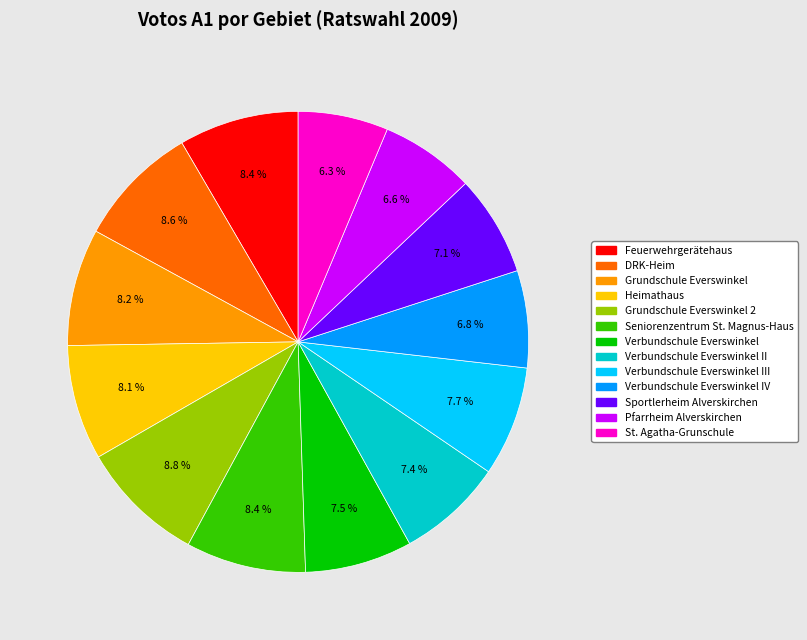

Is there a majority slice in this chart?

No